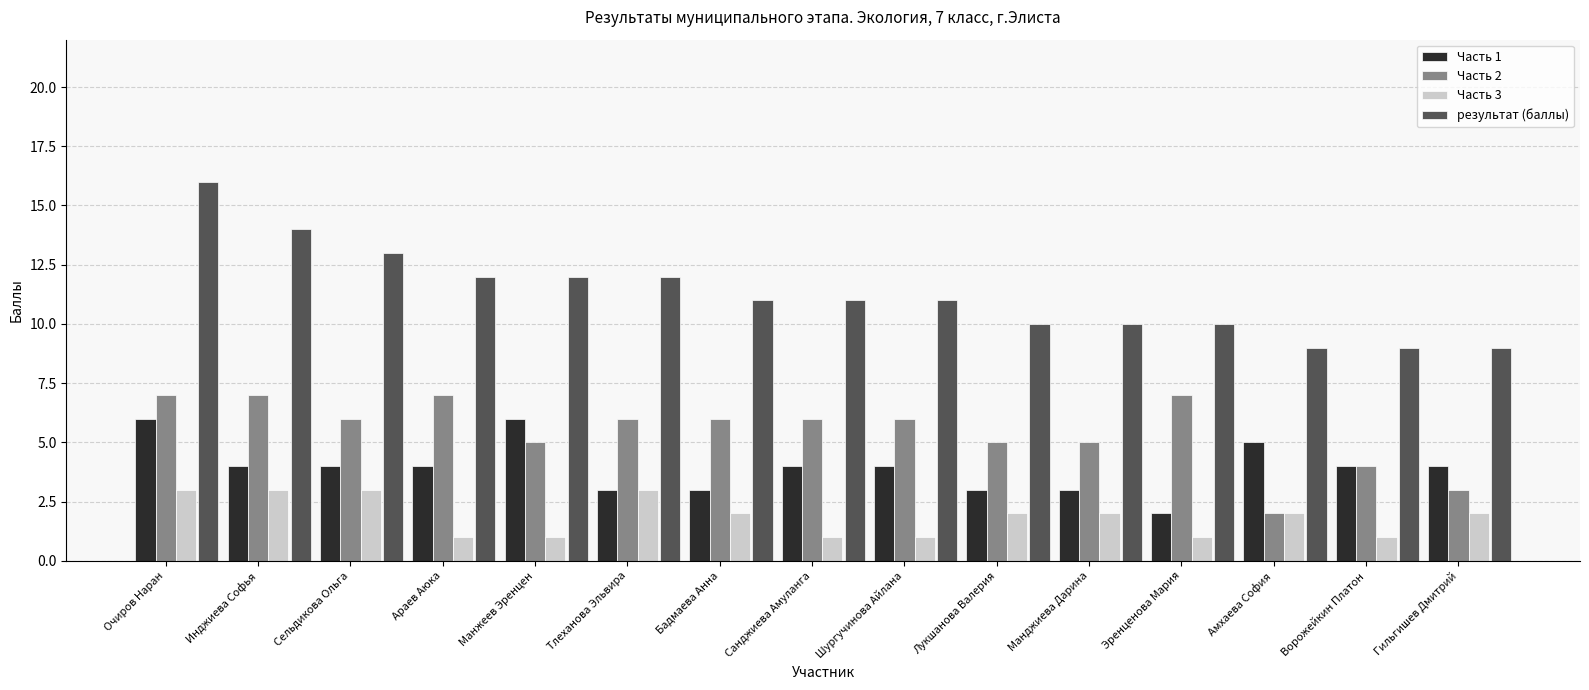

The Часть 1 series shows 5 at Тлеханова Эльвира. True or false?

False